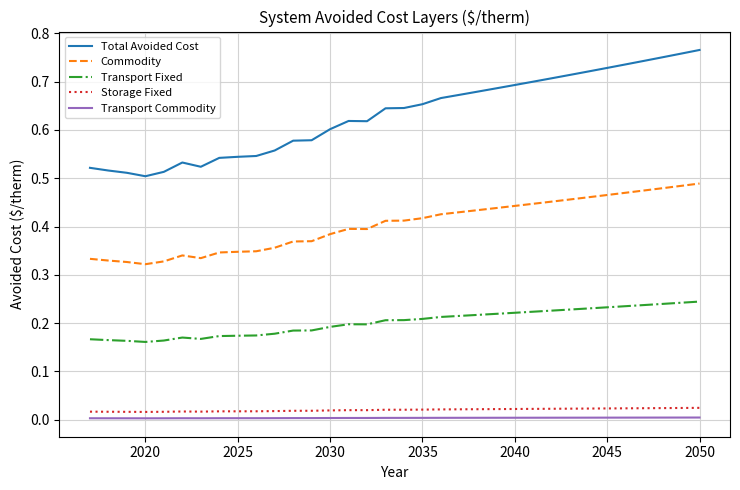

Which series has the largest total across all categories?

Total Avoided Cost